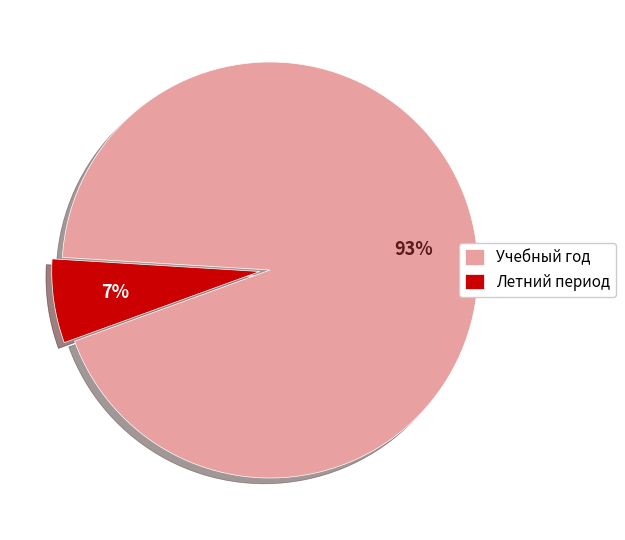

Which has a higher value, Летний период or Учебный год?

Учебный год